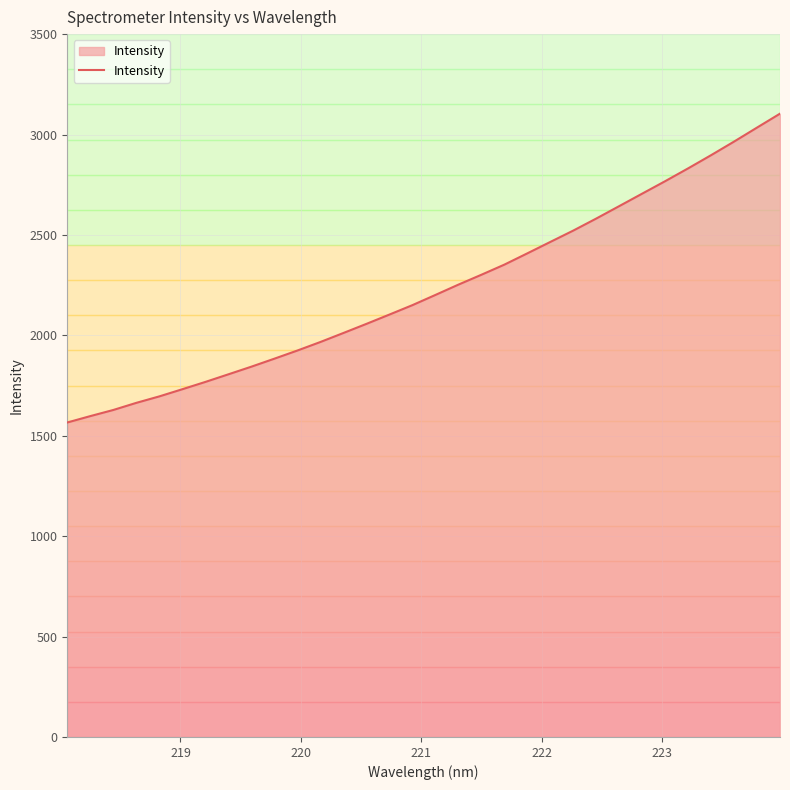

What is the minimum value shown in the chart?

1566.0